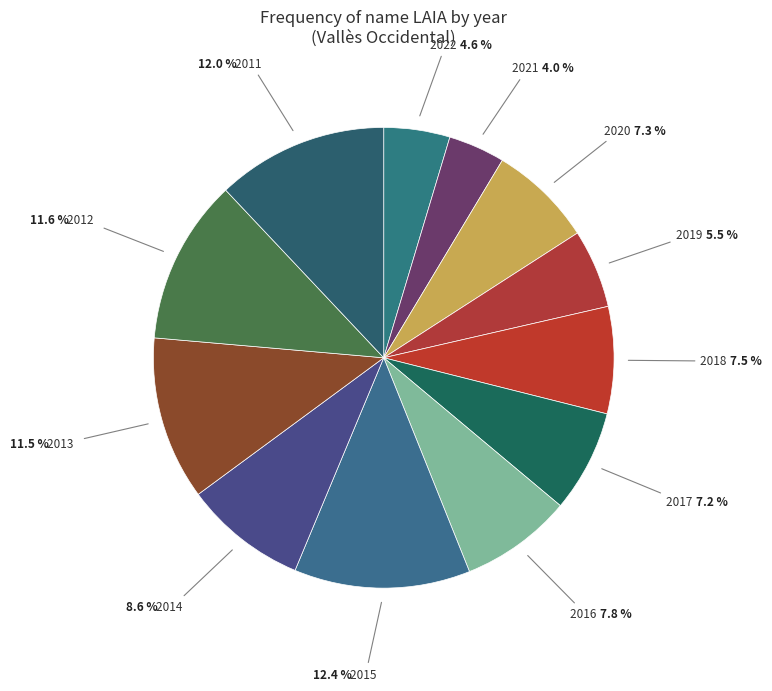

The 2016 slice represents 8% of the pie. True or false?

True